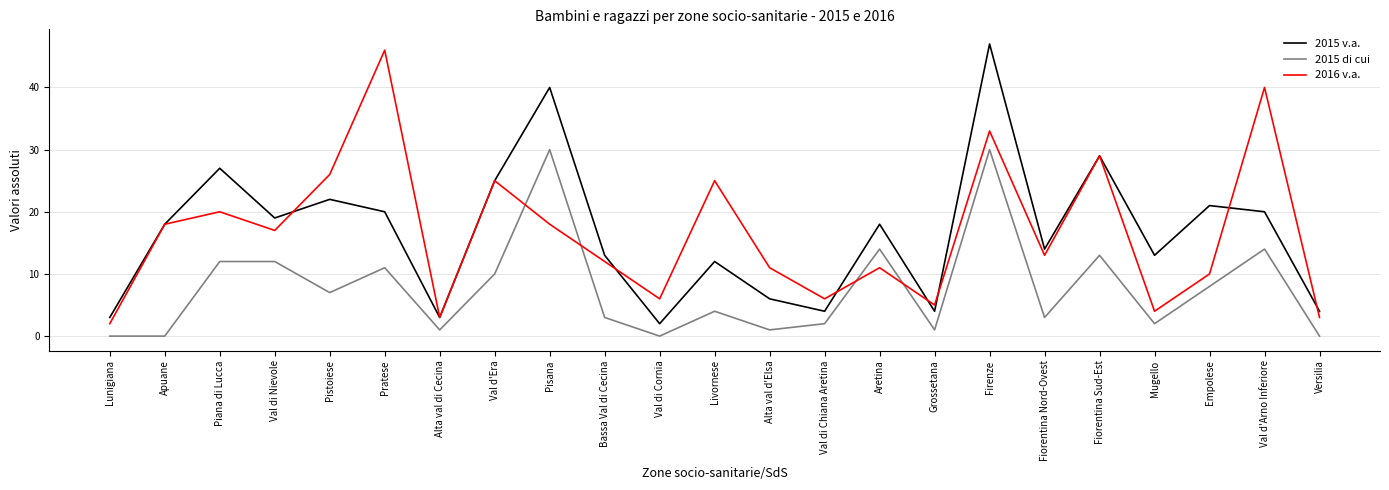

Is it true that 2015 v.a. equals 12 at Piana di Lucca?

False